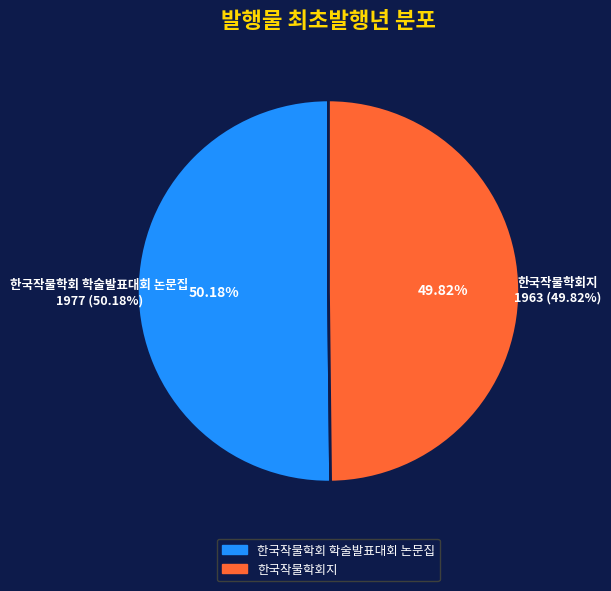

How many slices are in this pie chart?

2